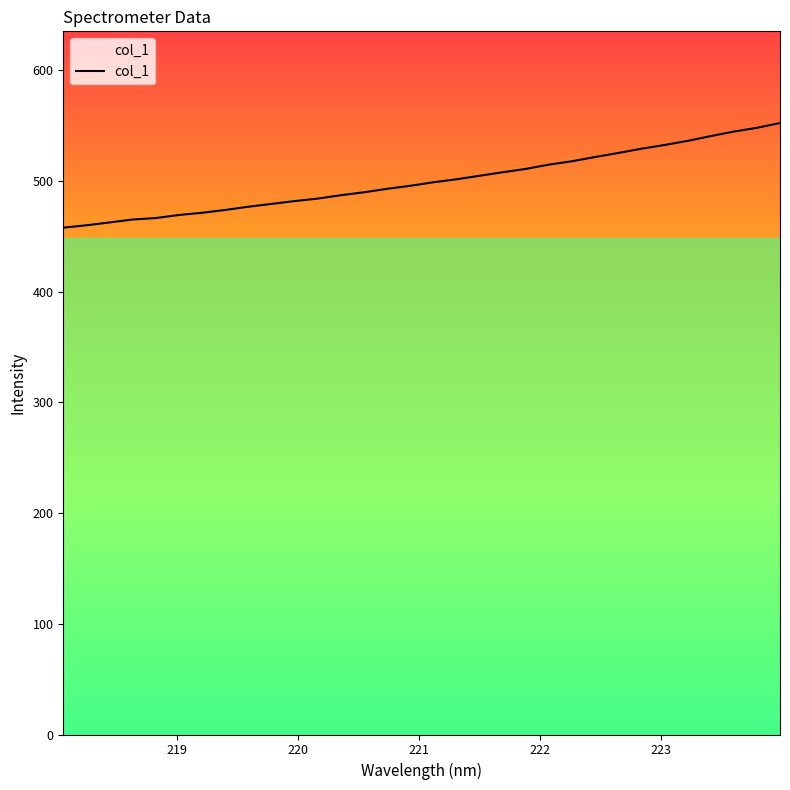

What is the maximum value shown in the chart?

552.5